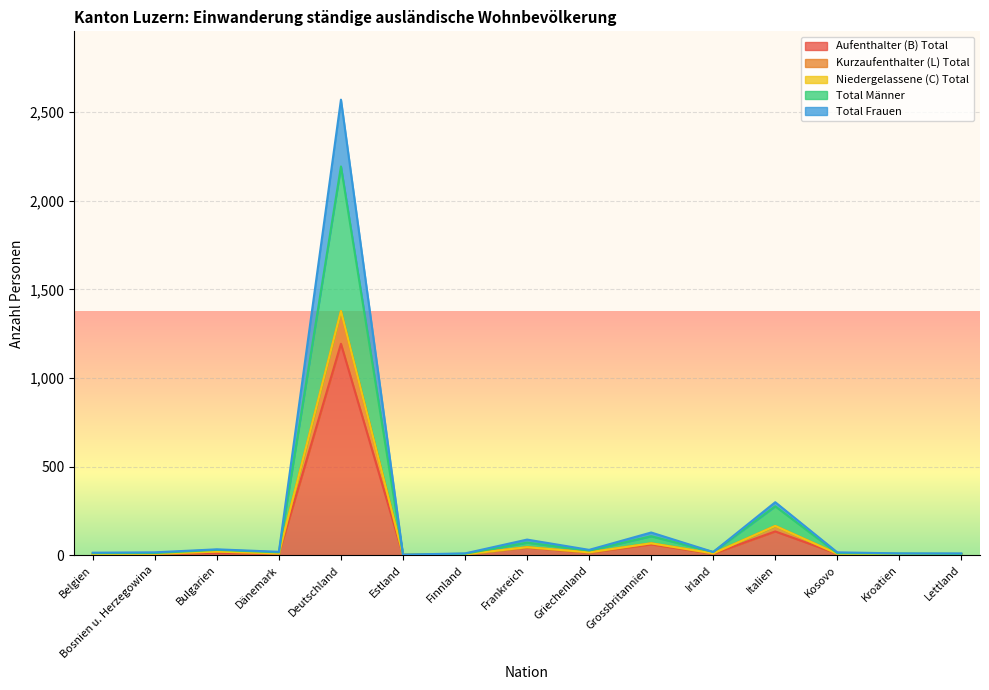

What is the average value of the Kurzaufenthalter (L) Total series?

187